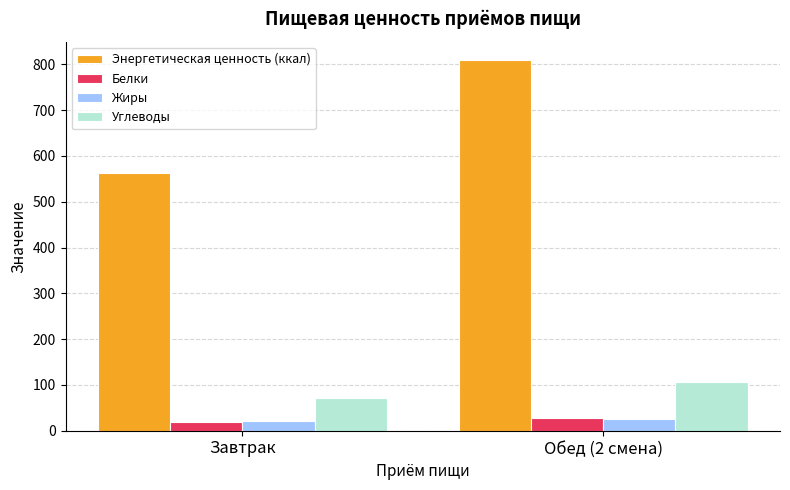

List the labels in order of Белки value, largest first.

Обед (2 смена), Завтрак